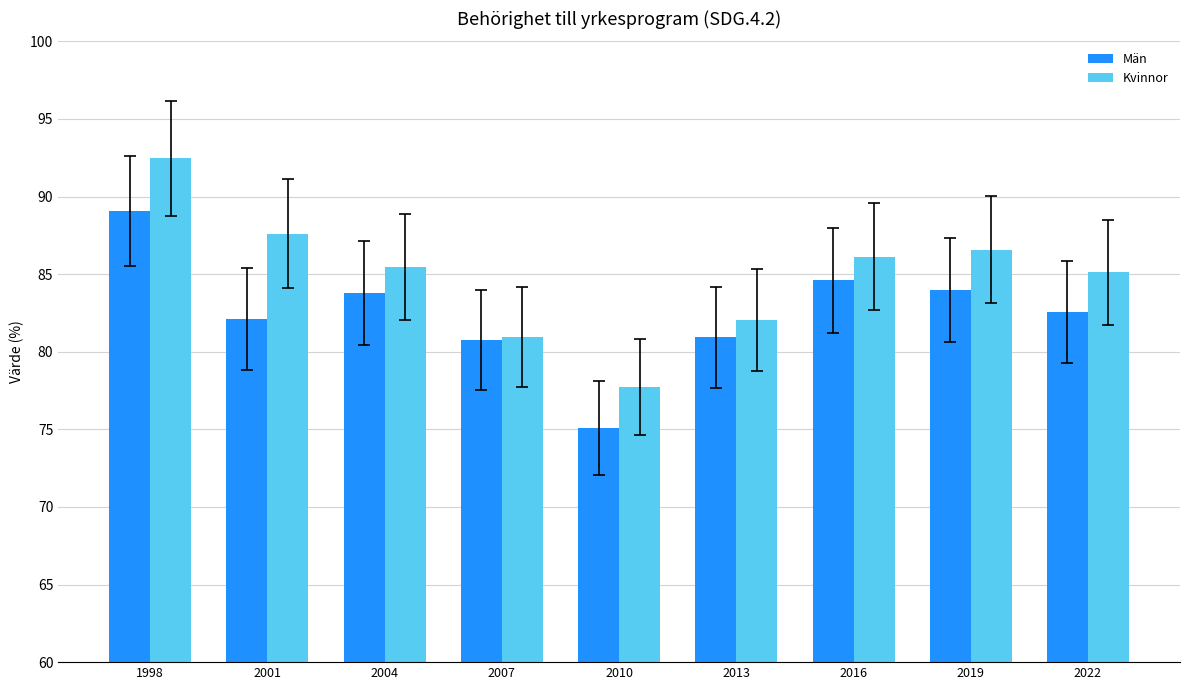

Reading left to right, list all the values displayed in this chart.

Män: 1998=89.1	2001=82.1	2004=83.8	2007=80.8	2010=75.1	2013=80.9	2016=84.6	2019=84.0	2022=82.6
Kvinnor: 1998=92.5	2001=87.6	2004=85.5	2007=81.0	2010=77.7	2013=82.1	2016=86.1	2019=86.6	2022=85.1